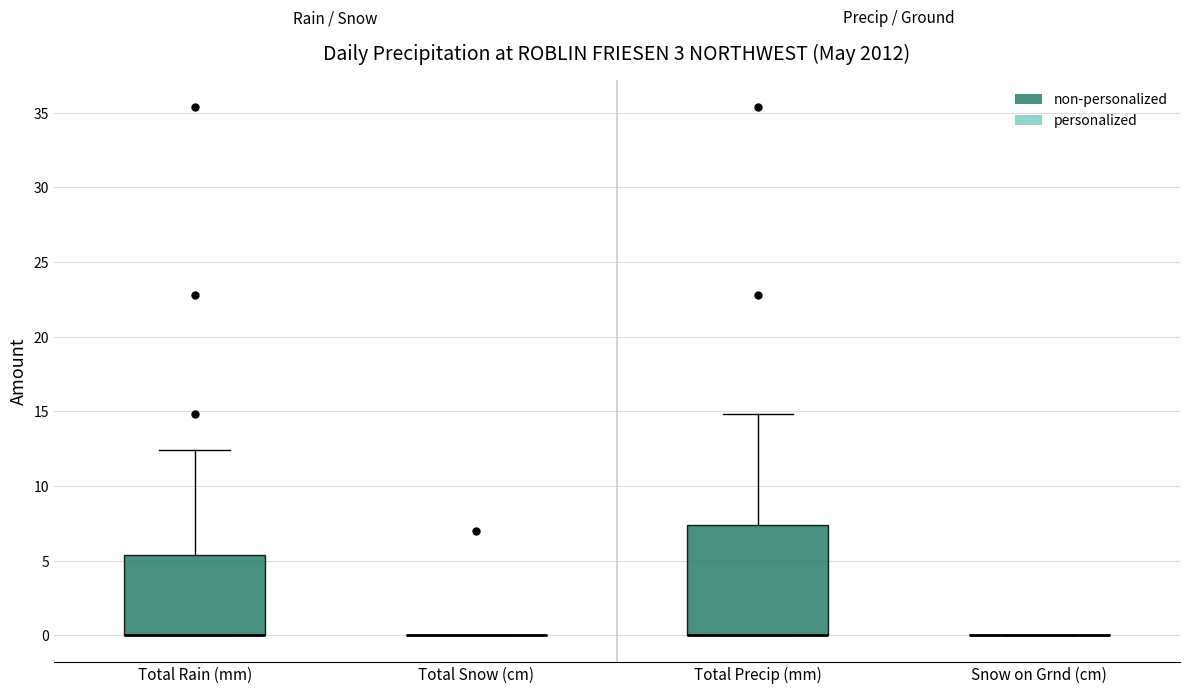

Which box is the tallest, from its lower edge to its upper edge?

Total Precip (mm)